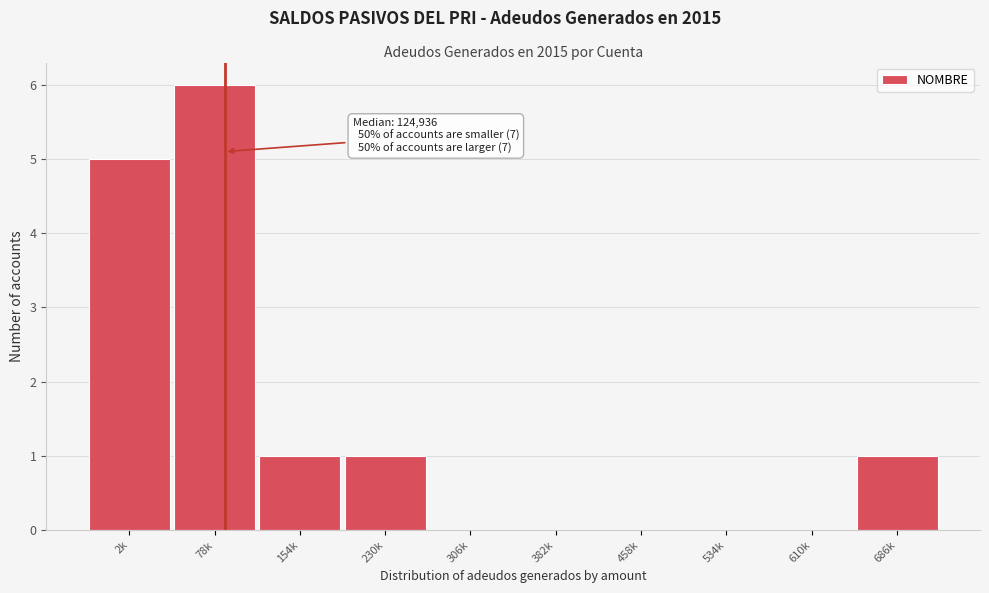

Reading right to left, what are all the values shown in this chart?

686k=1	610k=0	534k=0	458k=0	382k=0	306k=0	230k=1	154k=1	78k=6	2k=5